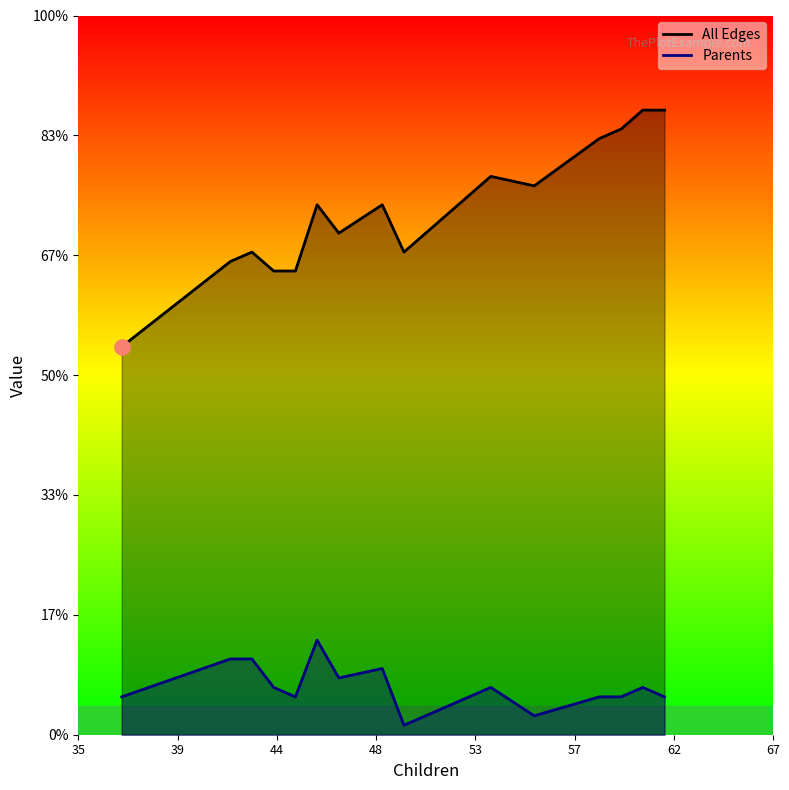

Which series reaches the maximum Y coordinate?

All Edges line